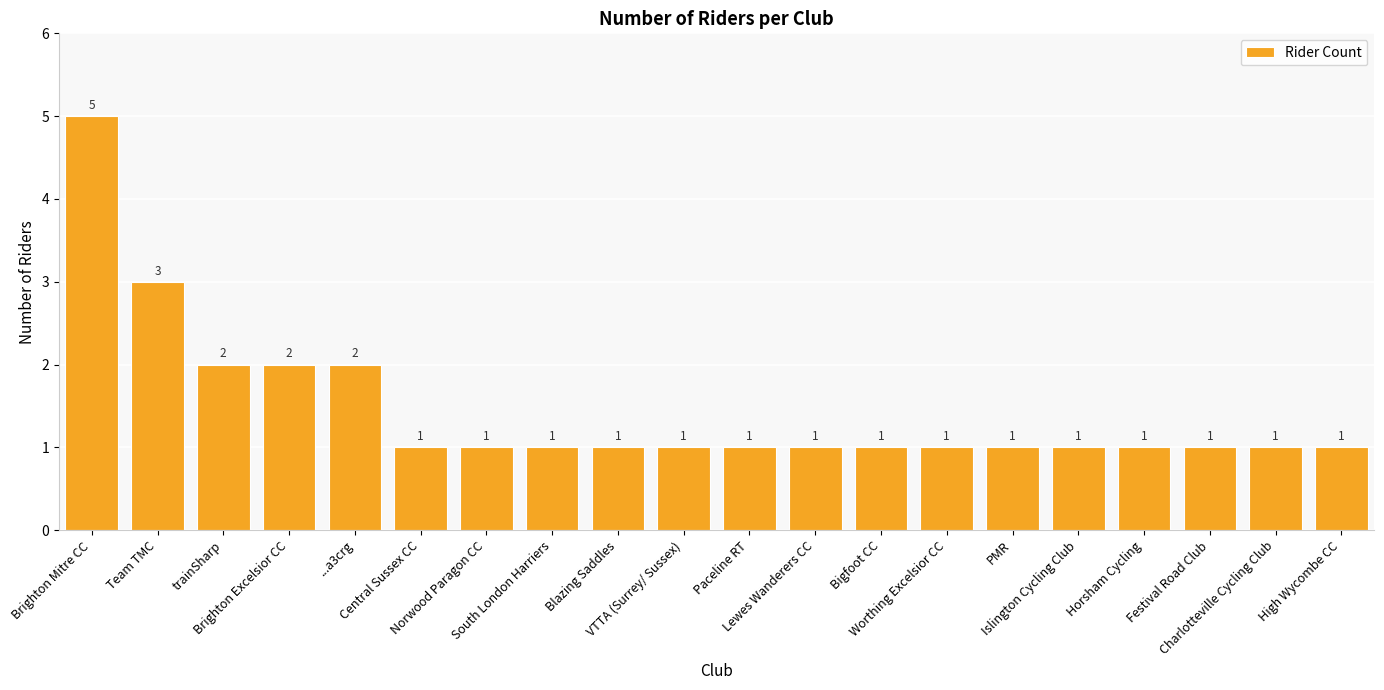

Reading right to left, what are all the values shown in this chart?

High Wycombe CC=1	Charlotteville Cycling Club=1	Festival Road Club=1	Horsham Cycling=1	Islington Cycling Club=1	PMR=1	Worthing Excelsior CC=1	Bigfoot CC=1	Lewes Wanderers CC=1	Paceline RT=1	VTTA (Surrey/ Sussex)=1	Blazing Saddles=1	South London Harriers=1	Norwood Paragon CC=1	Central Sussex CC=1	...a3crg=2	Brighton Excelsior CC=2	trainSharp=2	Team TMC=3	Brighton Mitre CC=5